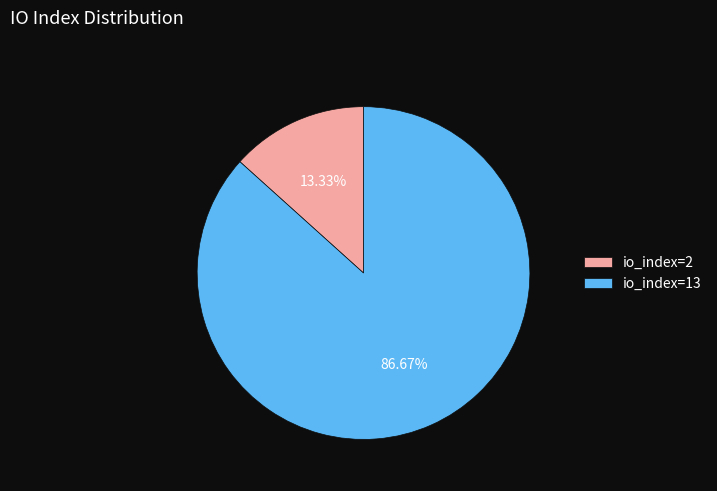

To the nearest percent, what is the combined percentage of io_index=2 and io_index=13?

100%